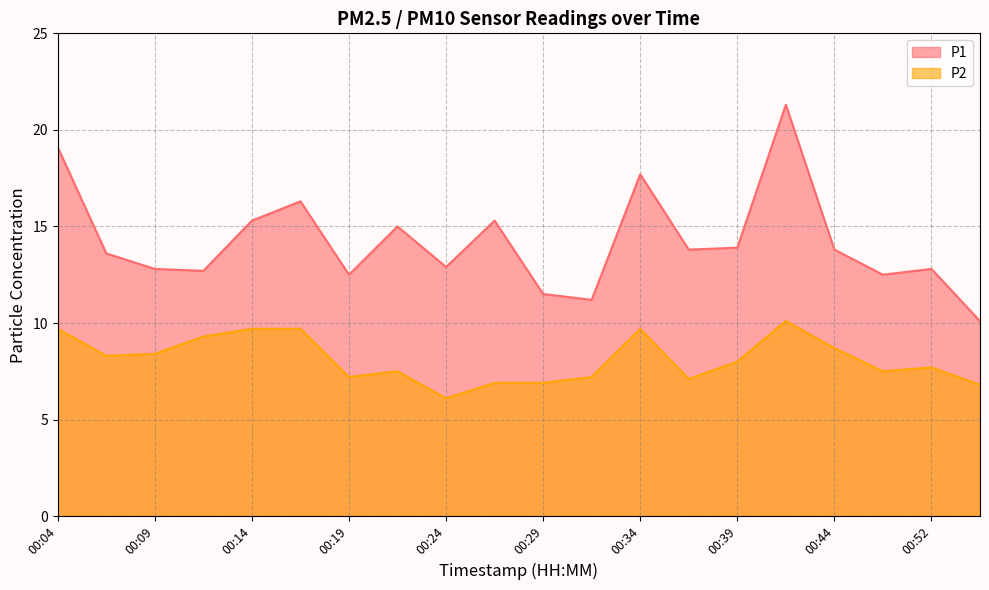

At which label does P1 reach its minimum?

00:54